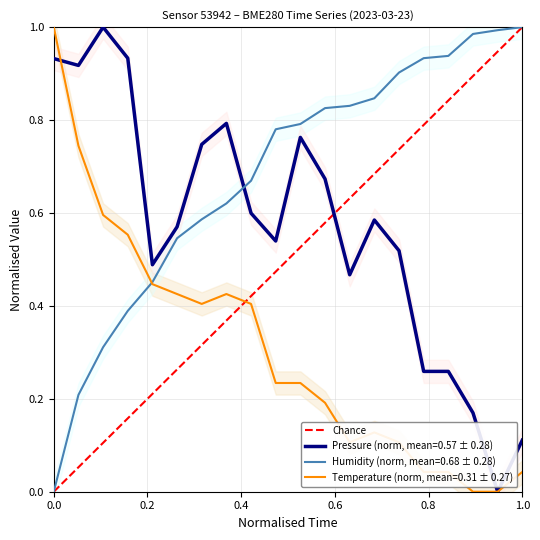

Which series ends up on top after the final intersection of Pressure (norm, mean=0.57 ± 0.28) and Humidity (norm, mean=0.68 ± 0.28)?

Humidity (norm, mean=0.68 ± 0.28)